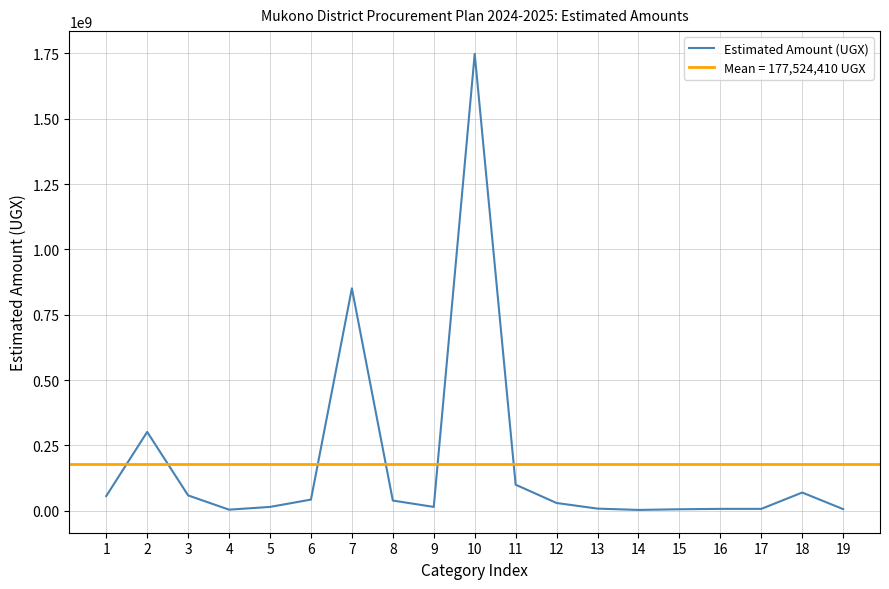

Reading left to right, transcribe all the data shown in this chart.

1=56626000	2=301930858	3=59000000	4=4500000	5=15000000	6=43000000	7=851211663	8=39337000	9=15000000	10=1747858265	11=100000000	12=30000000	13=8500000	14=3500000	15=6000000	16=7500000	17=7500000	18=70000000	19=6500000